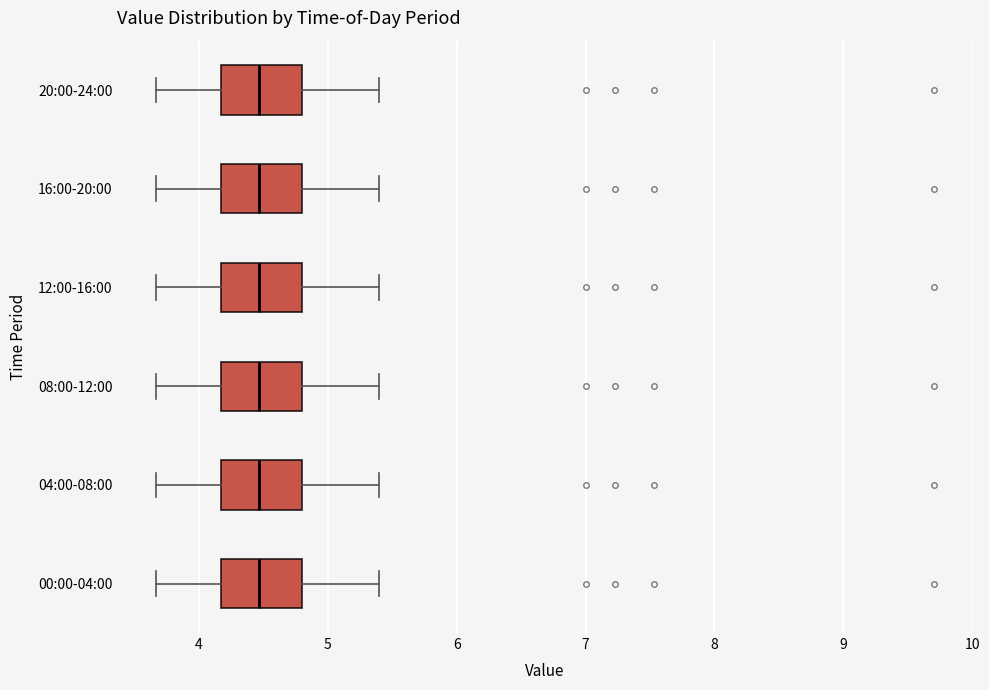

Reading bottom to top, read every box against the x-axis: the position of its median line, the range the box covers, and the ends of its whiskers. The values are not printed on the chart, so give them approximately, as read against the axis.

00:00-04:00: median 4.5, box 4.2 to 4.8, whiskers 3.7 to 5.4
04:00-08:00: median 4.5, box 4.2 to 4.8, whiskers 3.7 to 5.4
08:00-12:00: median 4.5, box 4.2 to 4.8, whiskers 3.7 to 5.4
12:00-16:00: median 4.5, box 4.2 to 4.8, whiskers 3.7 to 5.4
16:00-20:00: median 4.5, box 4.2 to 4.8, whiskers 3.7 to 5.4
20:00-24:00: median 4.5, box 4.2 to 4.8, whiskers 3.7 to 5.4